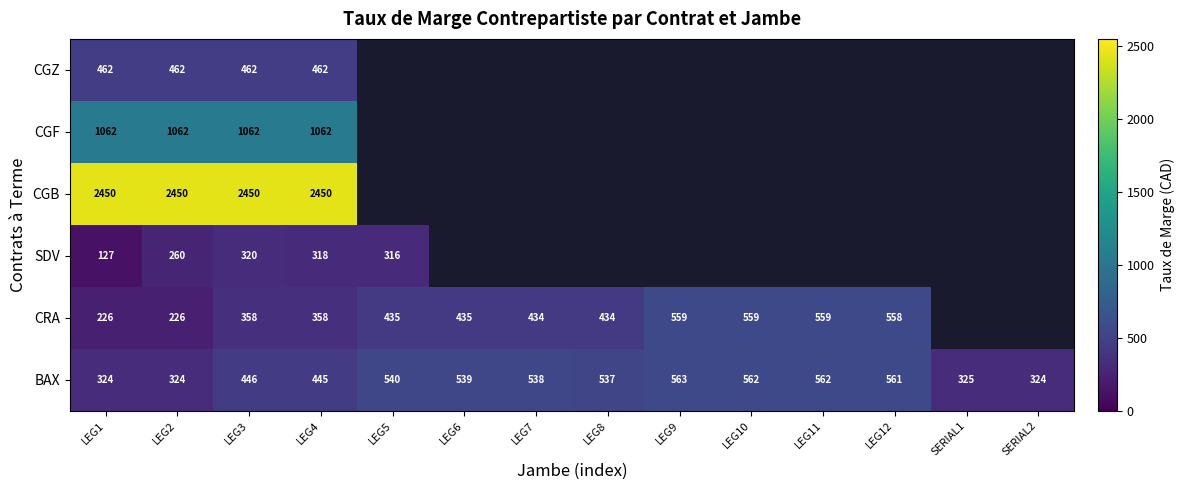

What value does the BAX series have at LEG9, to the nearest 10?

560